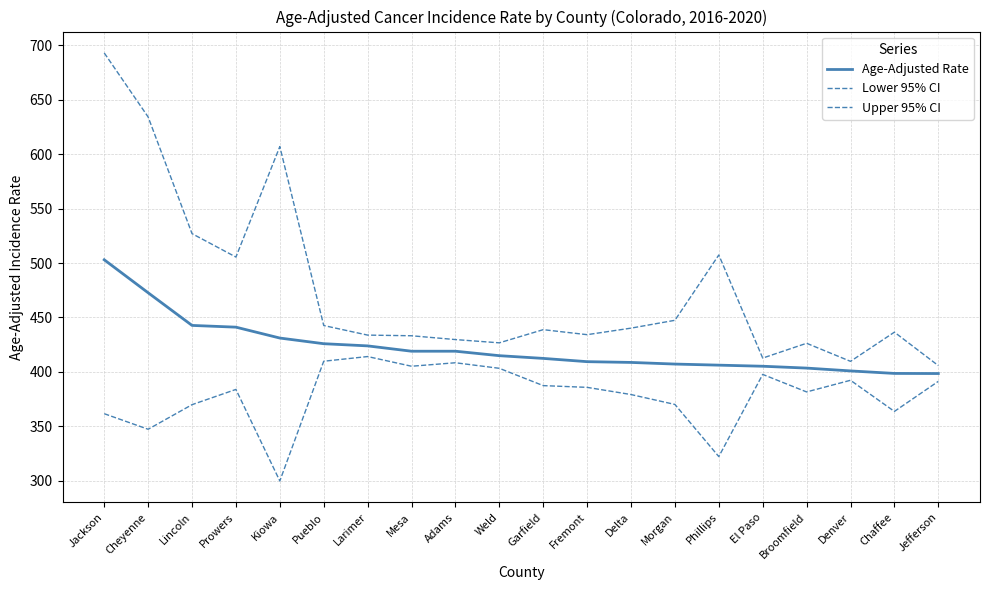

The value of Age-Adjusted Rate at Weld is 195.2. True or false?

False